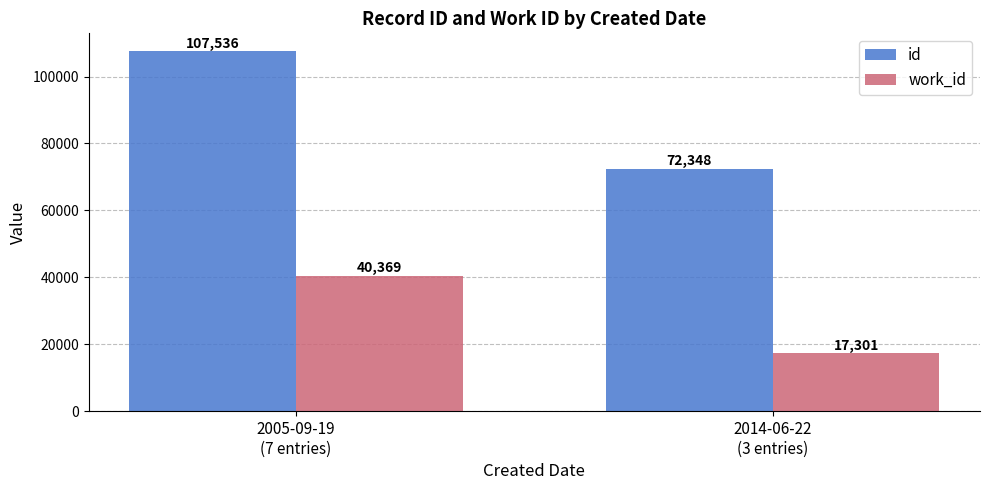

The value of work_id at 2014-06-22
(3 entries) is 8402. True or false?

False